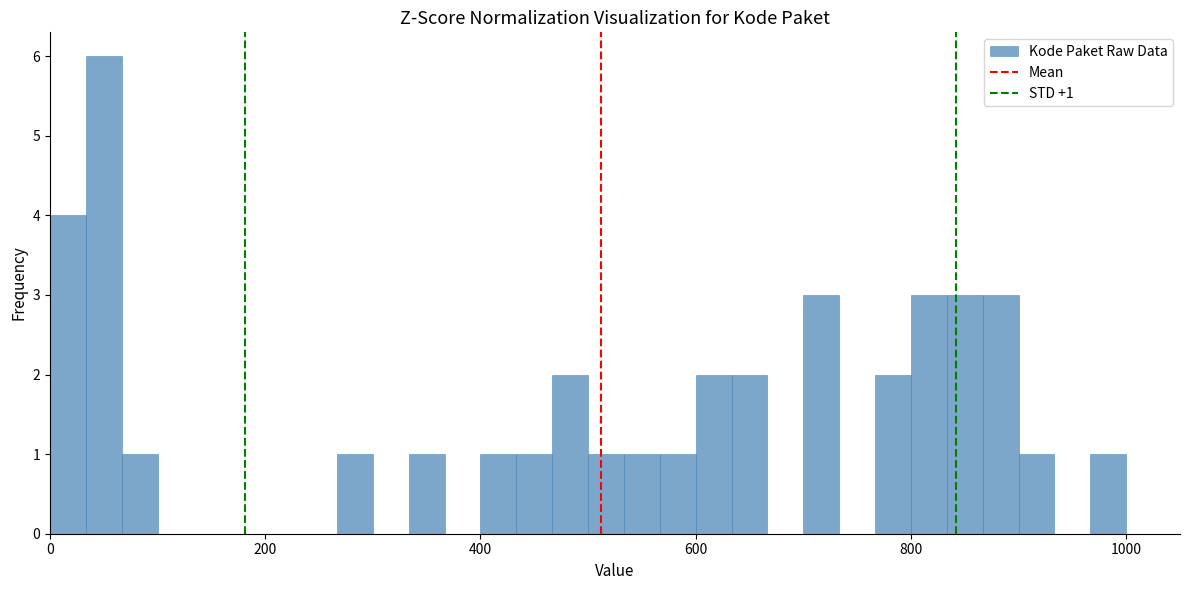

Around what value on the x-axis is the tallest bar? Give the approximate position of its centre, as read against the axis.

60